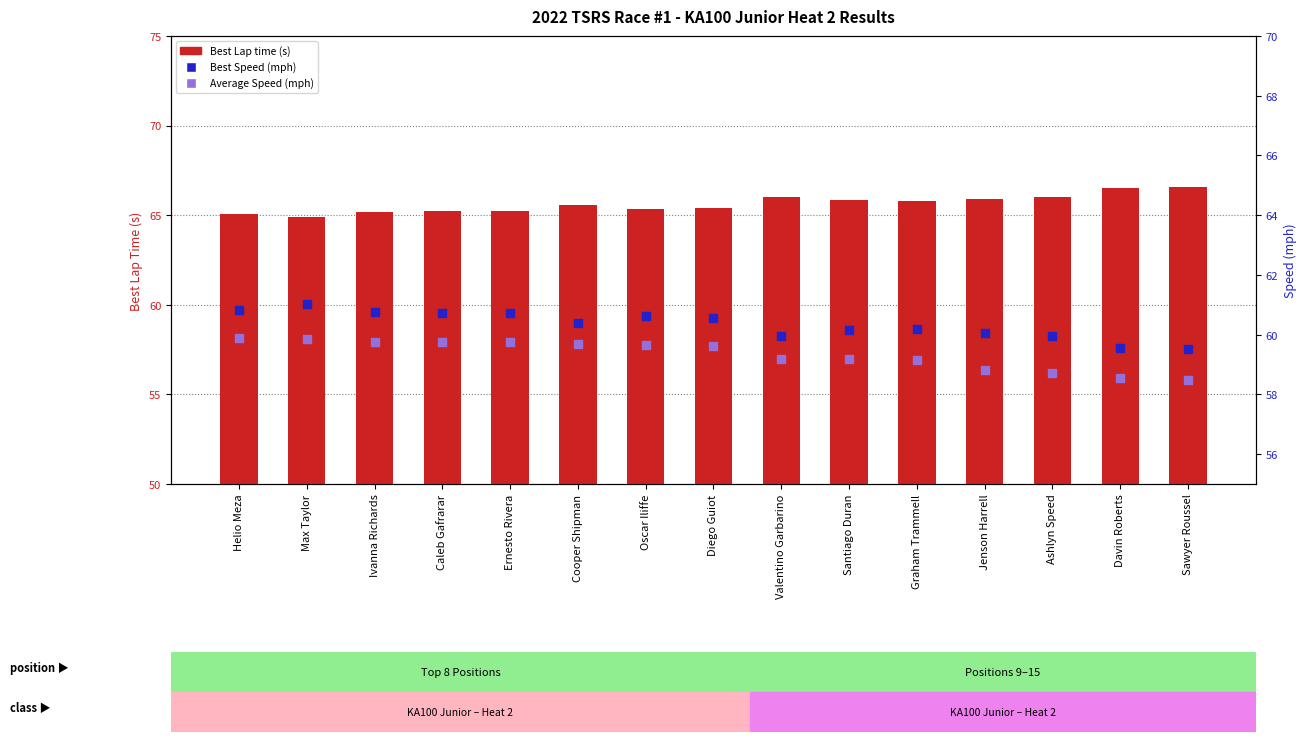

What are all the series names shown in the legend?

Best Lap time (s), Best Speed (mph), Average Speed (mph)